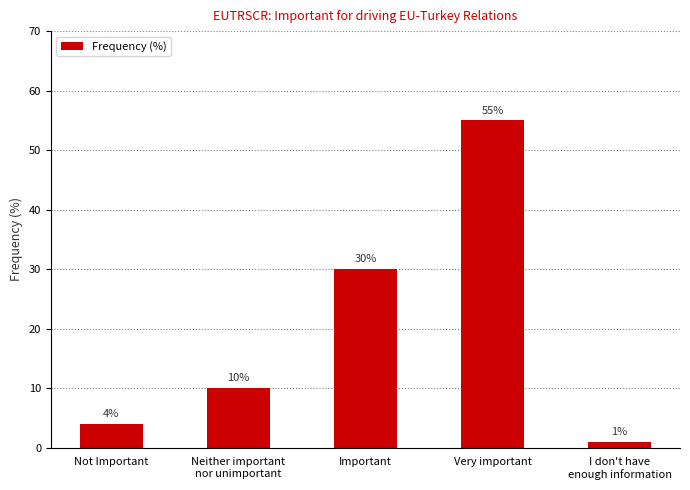

What is the average value?

20